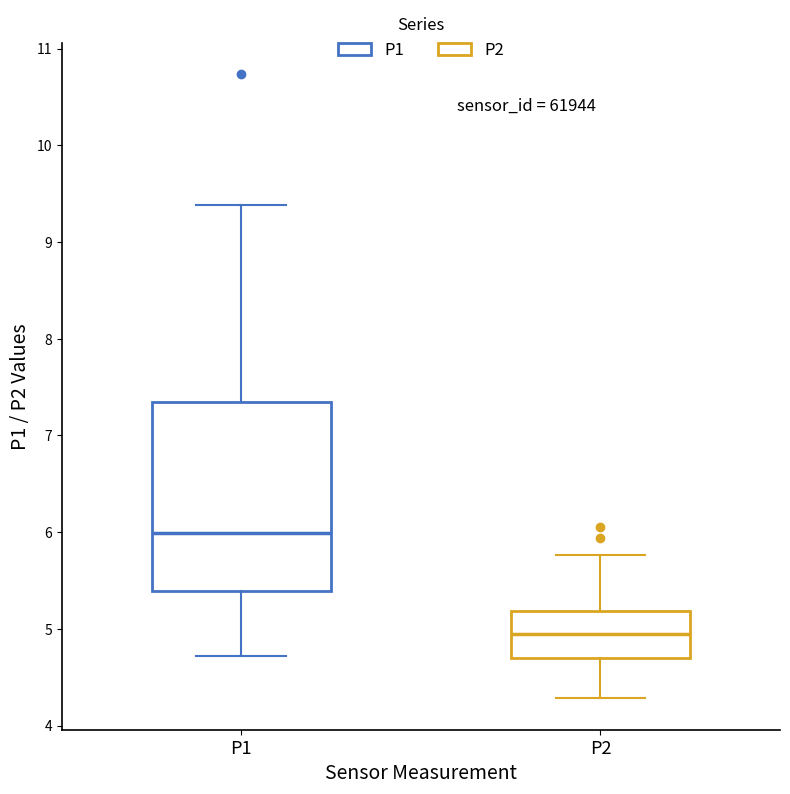

Which box has the lowest median line?

P2